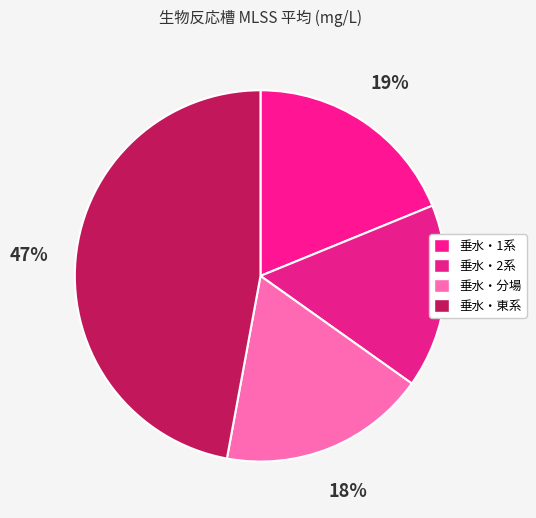

How many slices are in this pie chart?

4